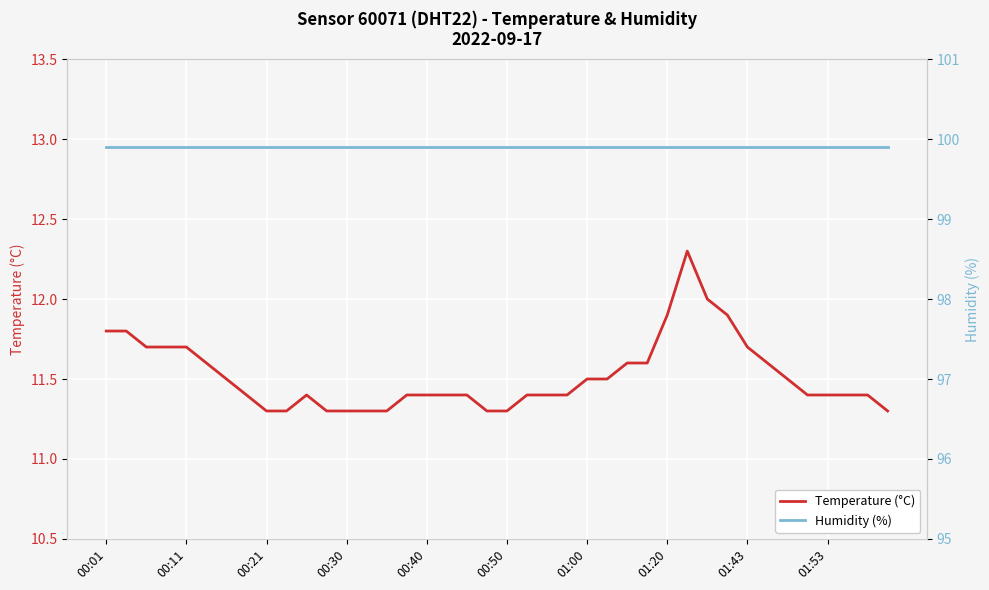

Is it true that Temperature (°C) equals 19.1 at 01:00?

False